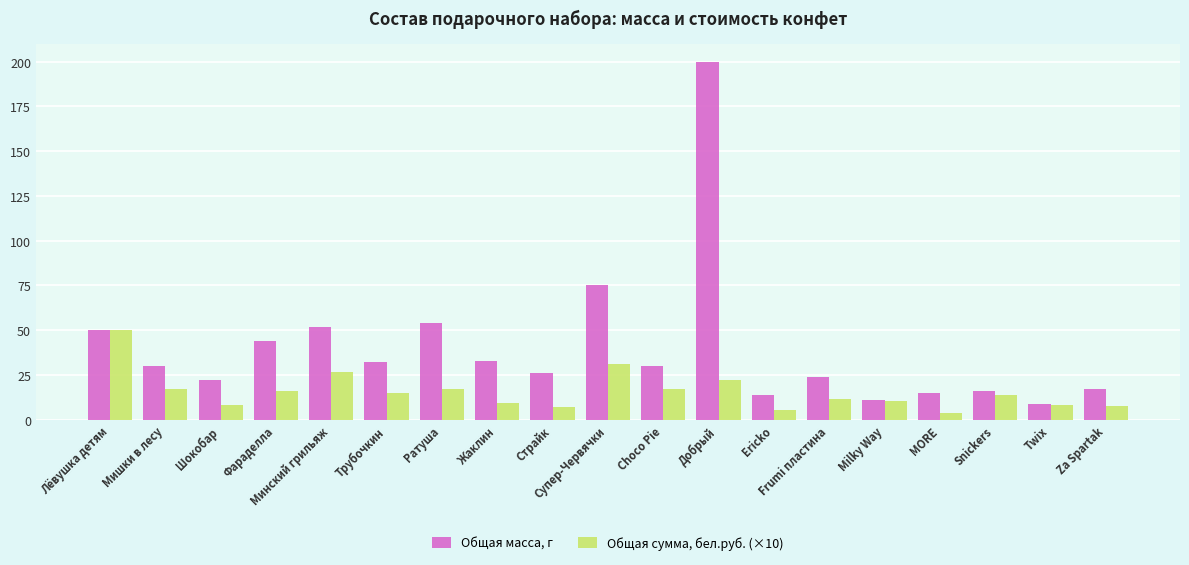

How many data points in Общая сумма, бел.руб. (×10) are above 13?

10